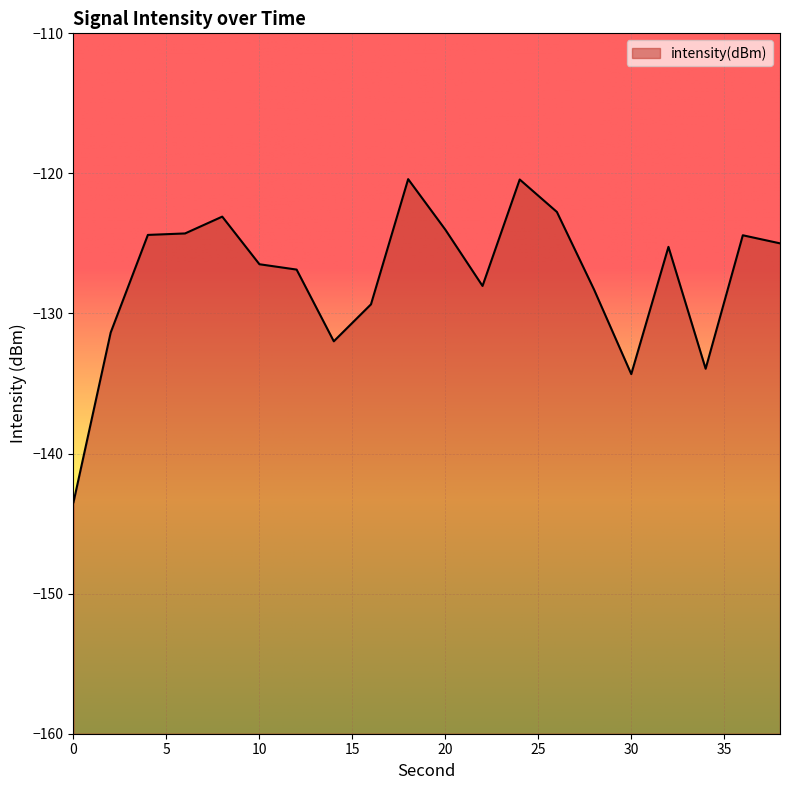

Reading left to right, list all the values displayed in this chart.

0=-143.5	2=-131.4	4=-124.4	6=-124.3	8=-123.1	10=-126.5	12=-126.9	14=-132.0	16=-129.3	18=-120.4	20=-124.0	22=-128.0	24=-120.4	26=-122.8	28=-128.3	30=-134.3	32=-125.2	34=-133.9	36=-124.4	38=-125.0